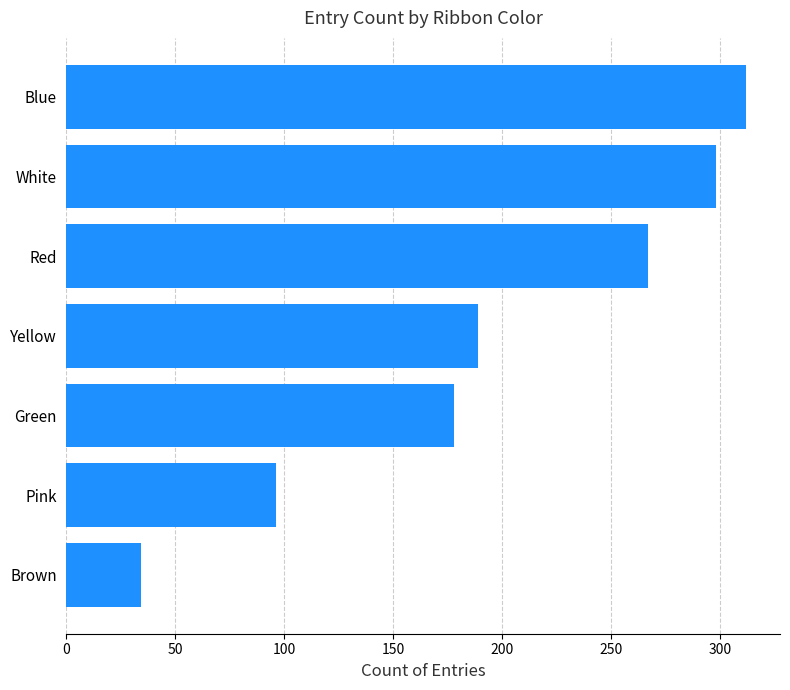

What is the average value?

196